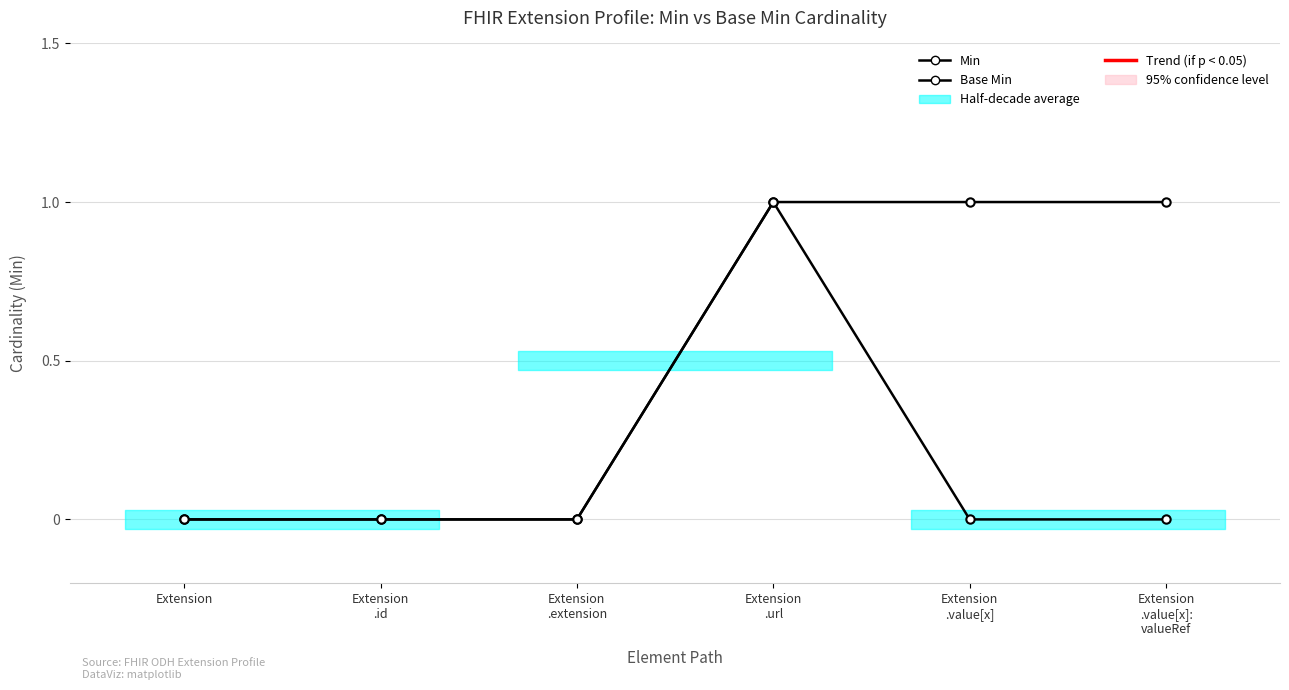

Reading left to right, what are all the values shown in this chart?

Min: Extension=0	Extension
.id=0	Extension
.extension=0	Extension
.url=1	Extension
.value[x]=1	Extension
.value[x]:
valueRef=1
Base Min: Extension=0	Extension
.id=0	Extension
.extension=0	Extension
.url=1	Extension
.value[x]=0	Extension
.value[x]:
valueRef=0